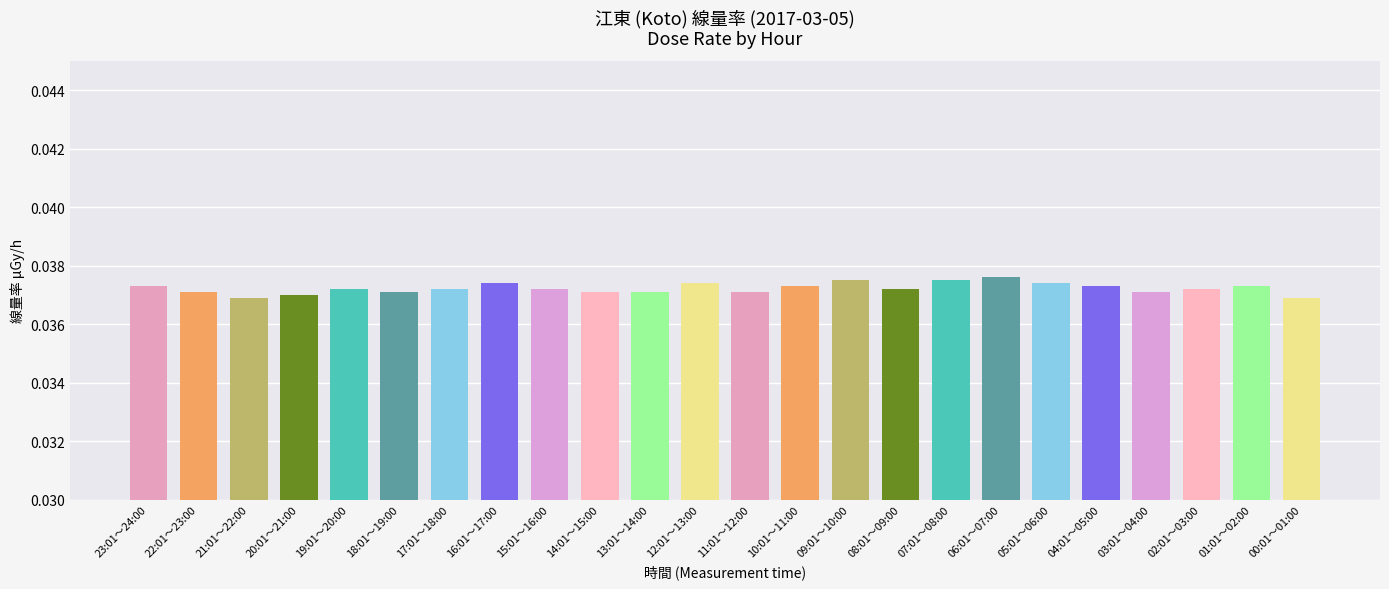

What position from the left is 00:01～01:00?

24